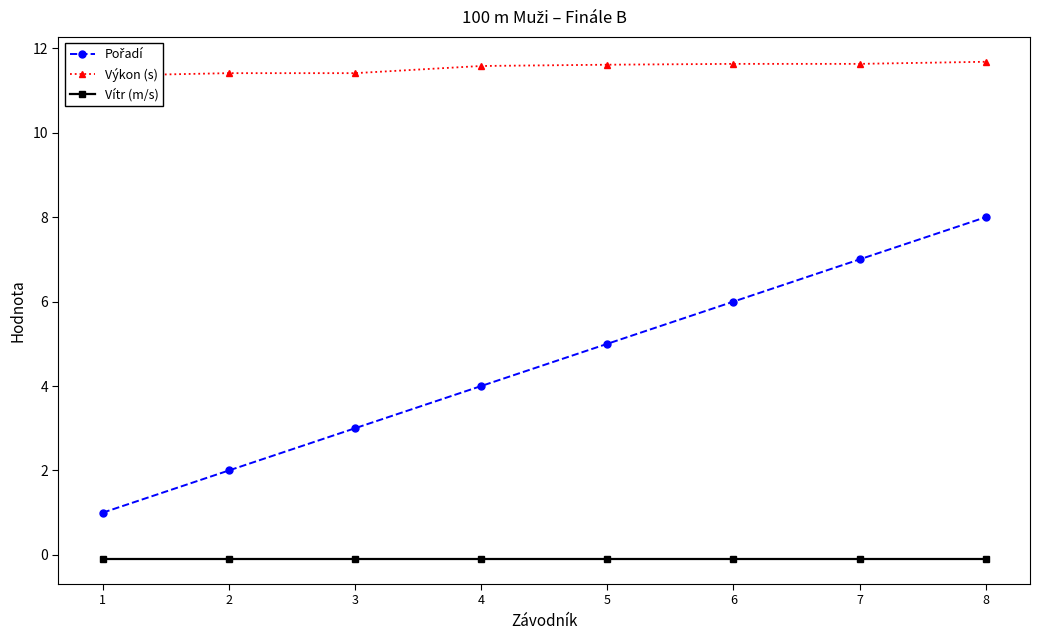

At how many categories does at least one series exceed 8?

8